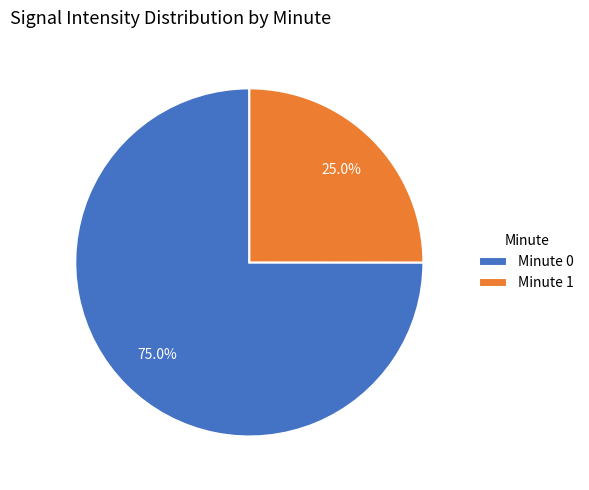

Is there a majority slice in this chart?

Yes